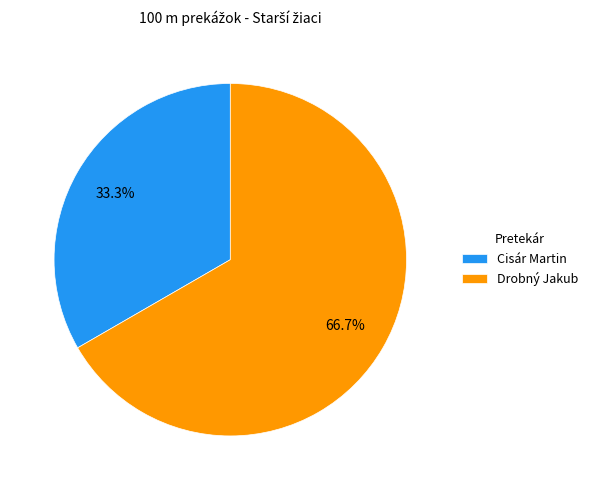

How much of the chart is everything except Cisár Martin?

66.7%